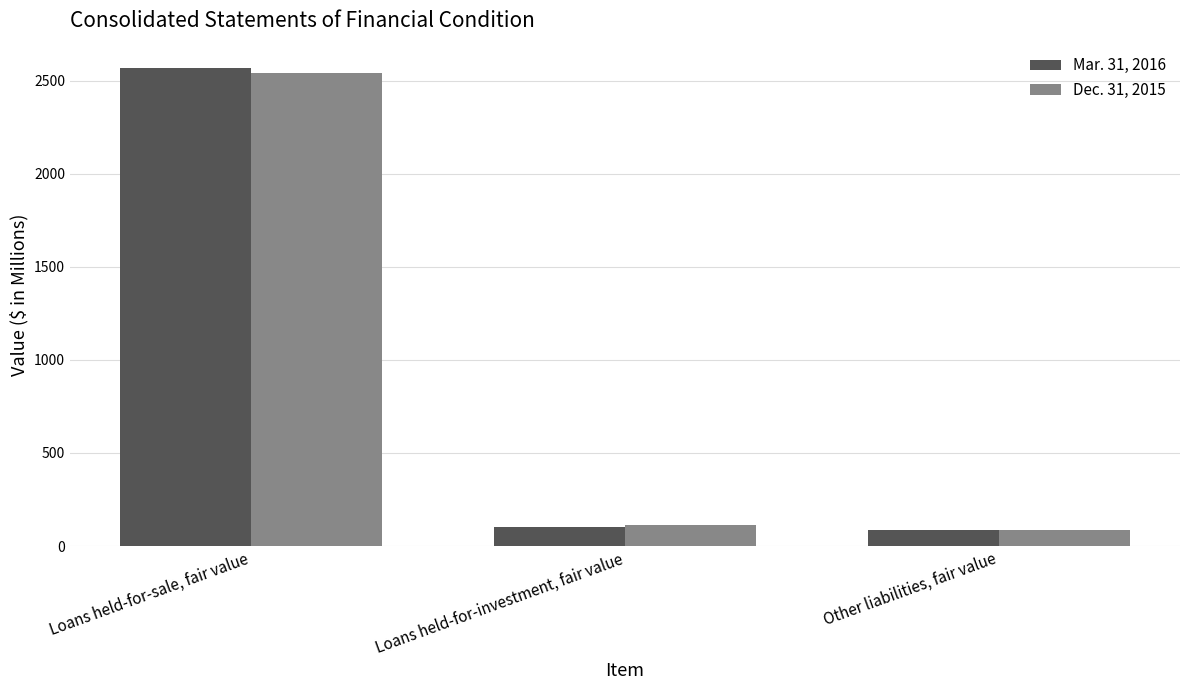

Does the chart contain stacked bars?

No